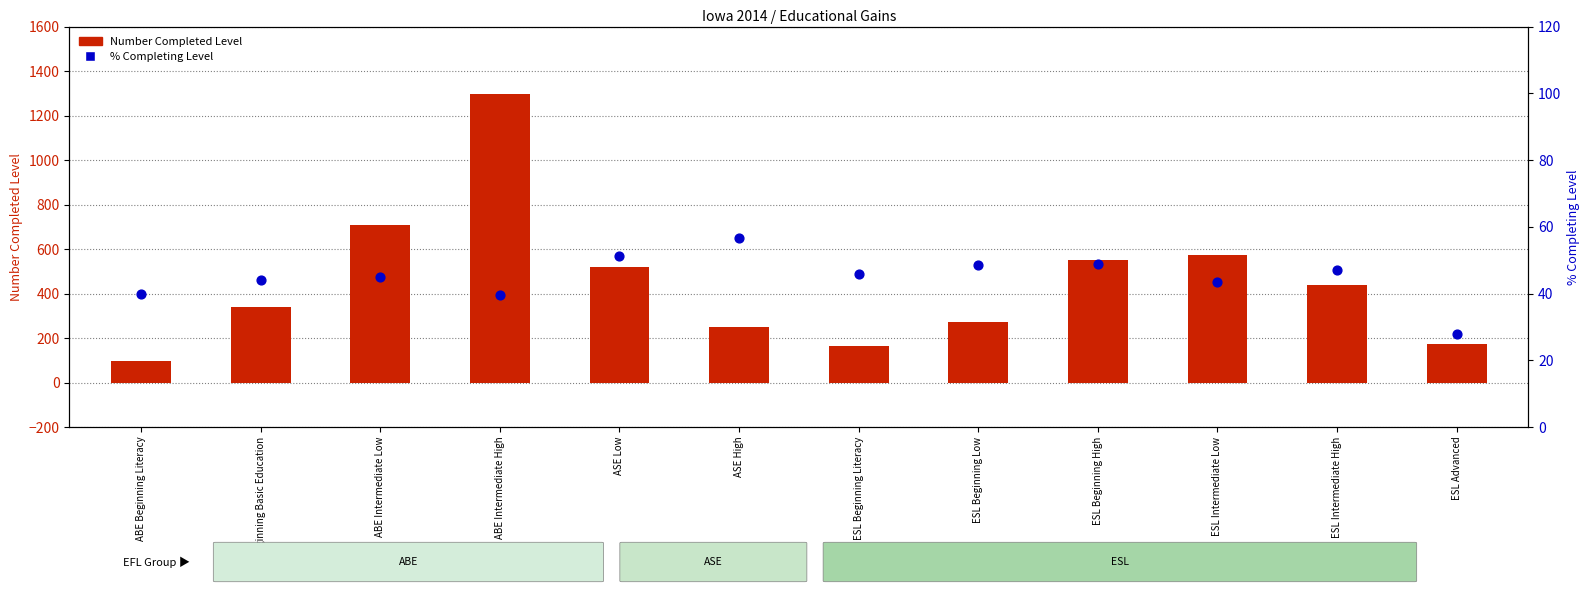

At how many categories does at least one series exceed 717?

1